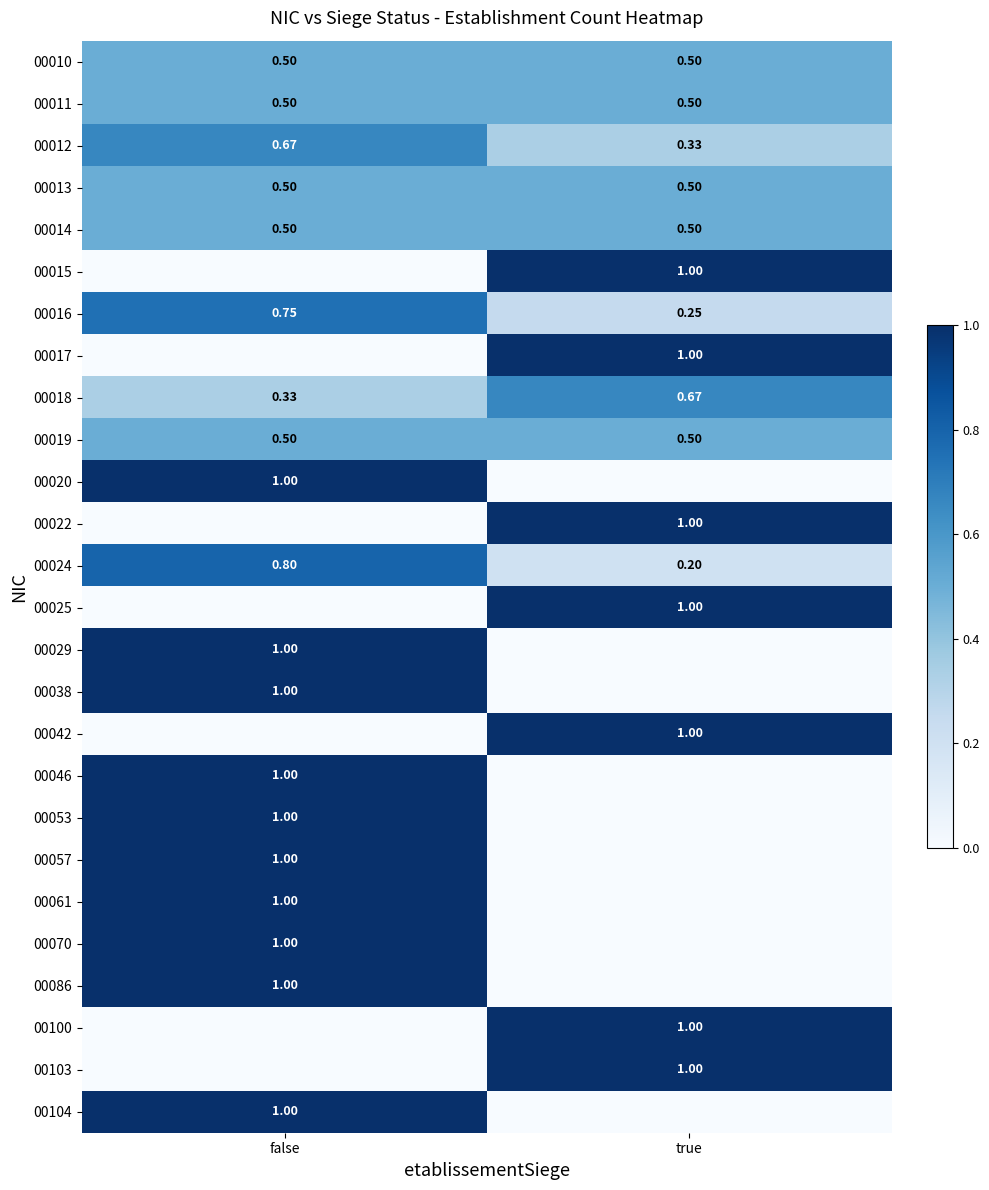

What is the sum of all 00013 values?

1.0